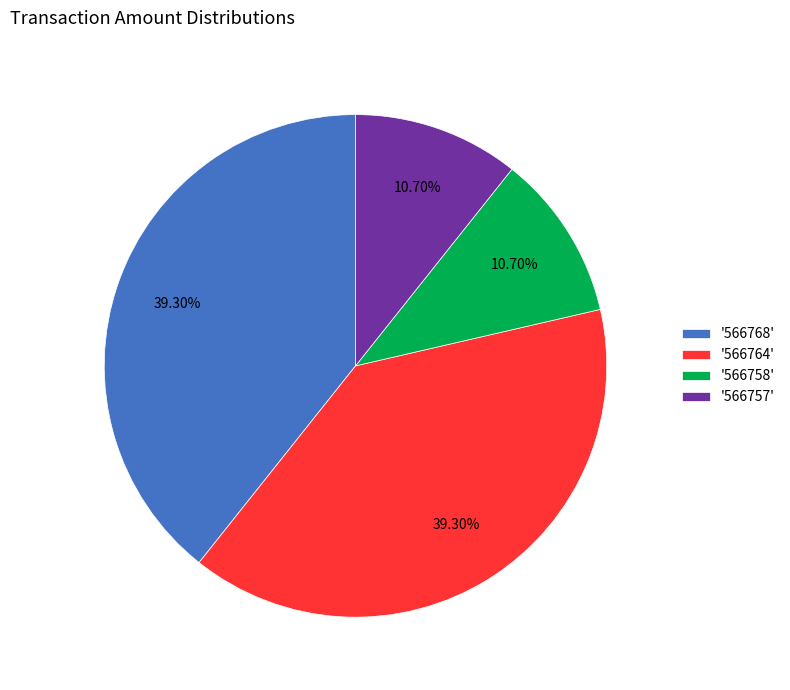

Does '566757' represent more than half of the total?

No